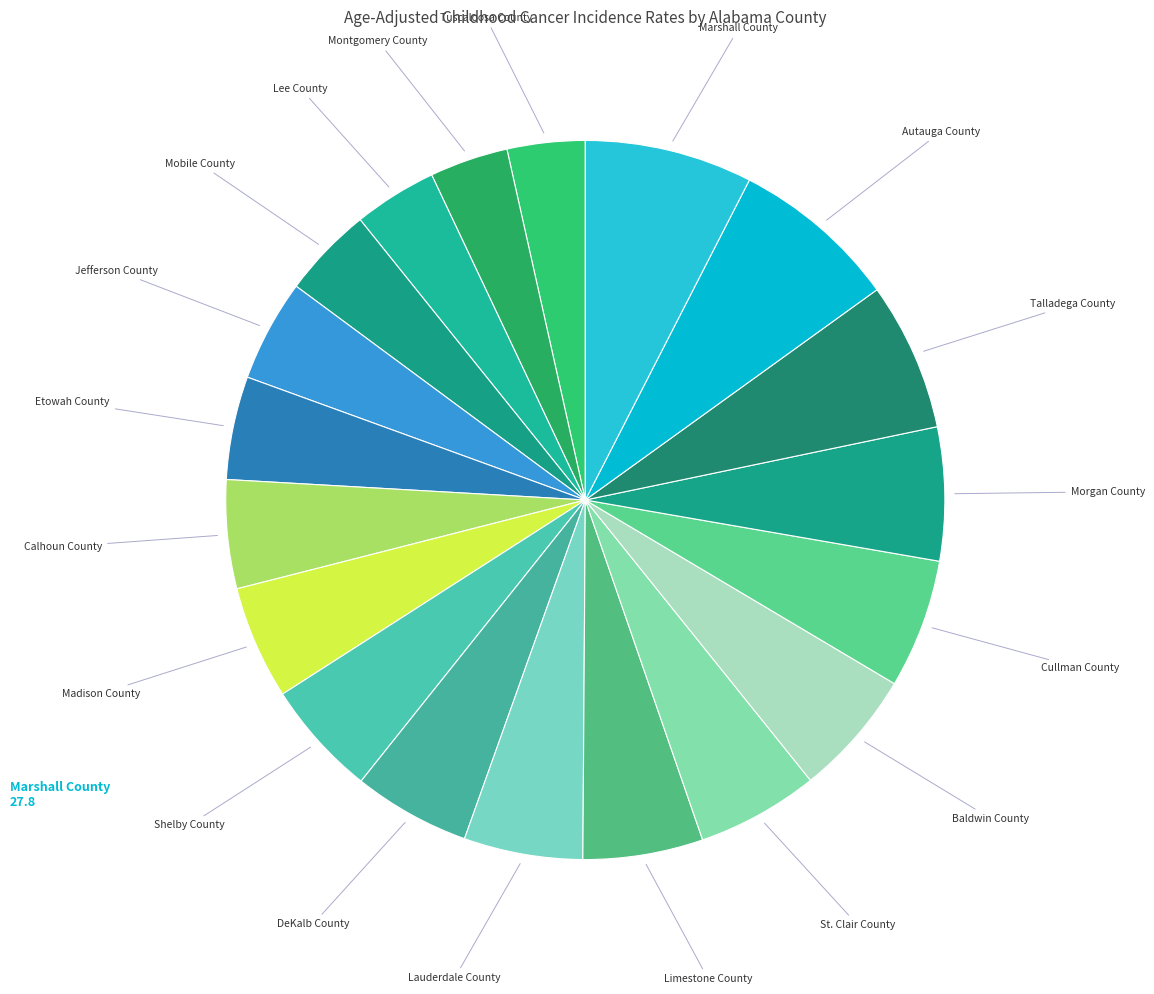

To the nearest percent, what is the difference between the largest and smallest slice percentages?

4%